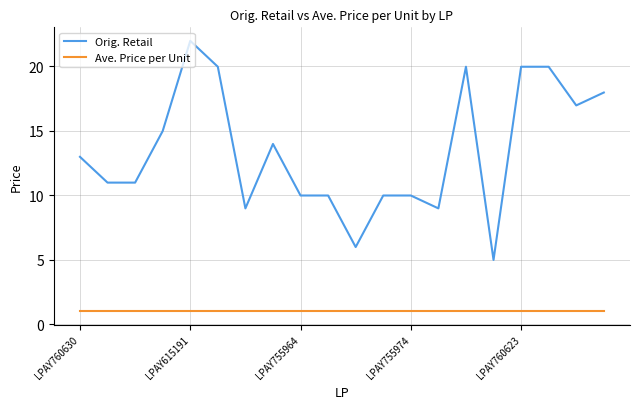

List the series in order of their overall mean, lowest first.

Ave. Price per Unit, Orig. Retail